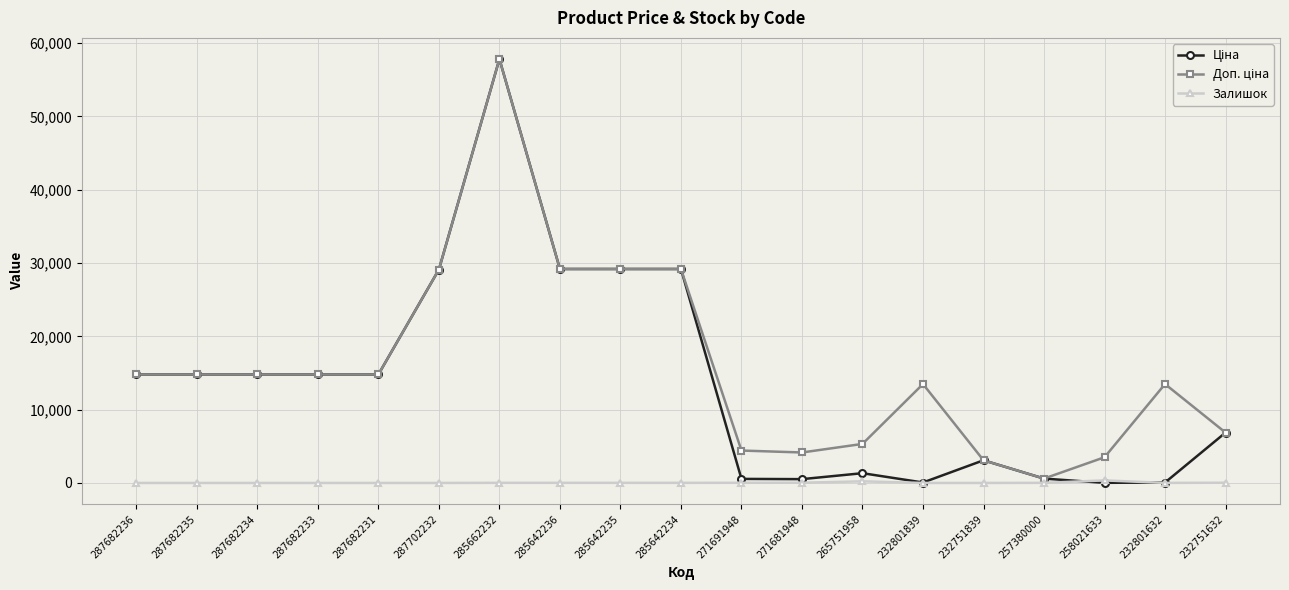

At which category is the sum across all series the highest?

285662232